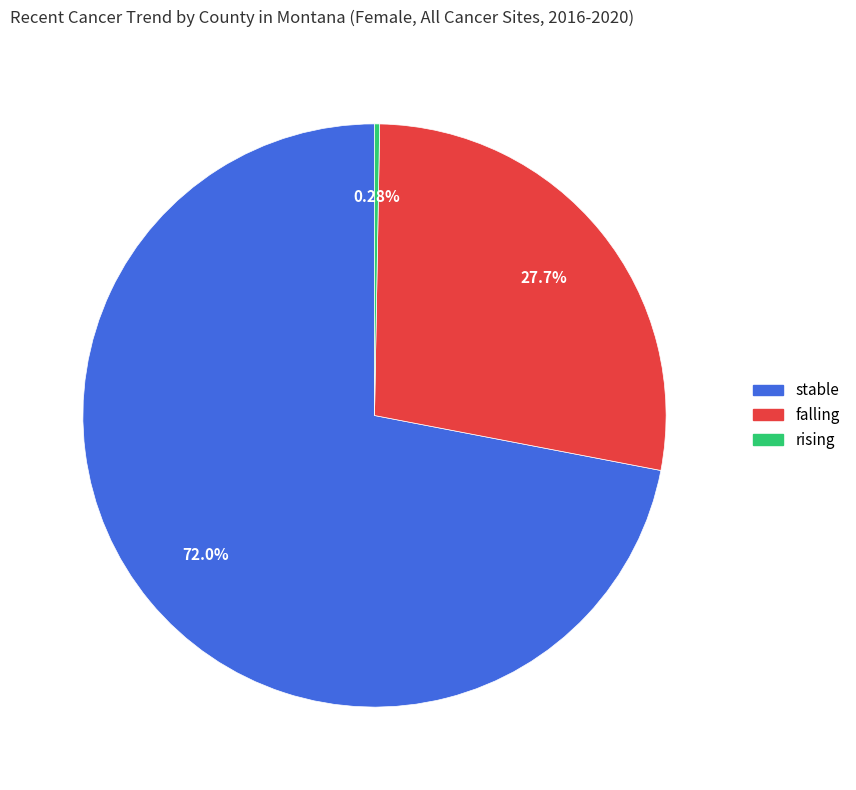

The stable slice represents 64% of the pie. True or false?

False